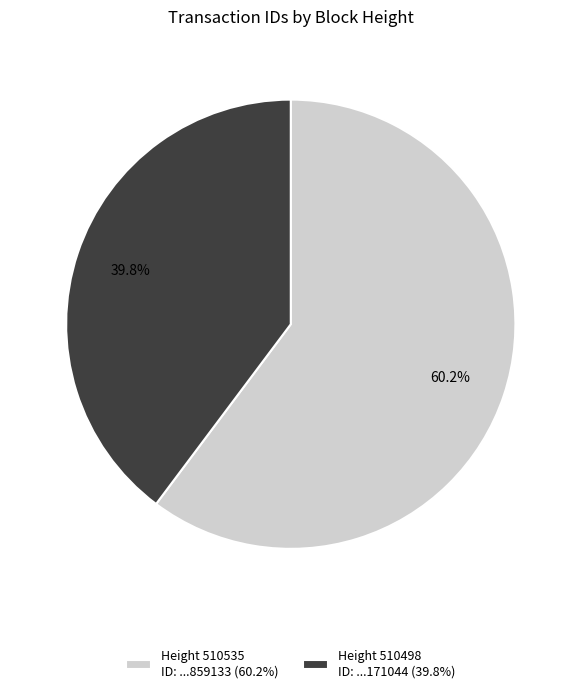

Which has a higher value, Height 510535 ID: ...859133 (60.2%) or Height 510498 ID: ...171044 (39.8%)?

Height 510535 ID: ...859133 (60.2%)